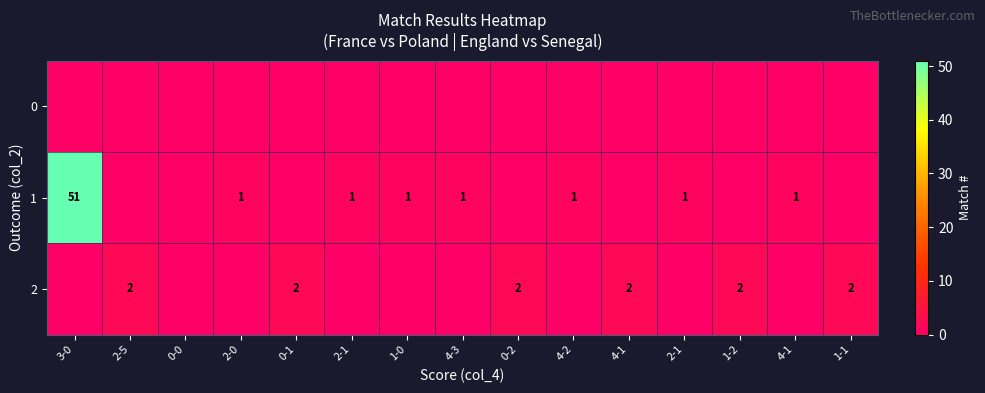

What is the total value across all series at 4-1?

2